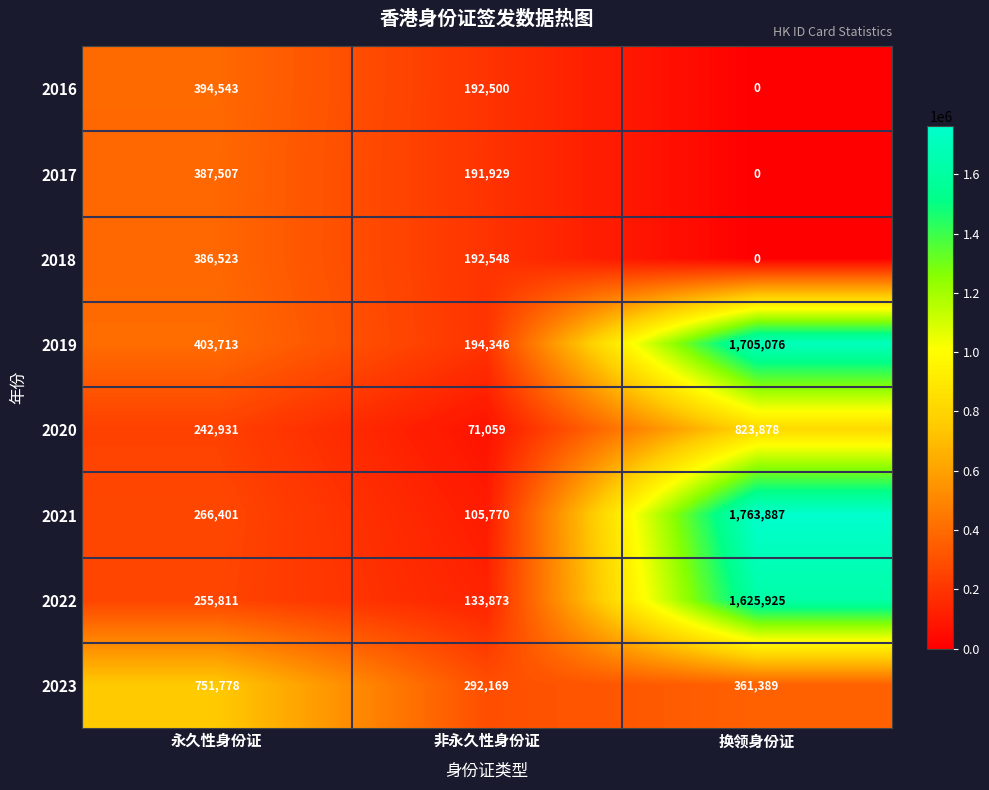

How many series are shown in this chart?

8